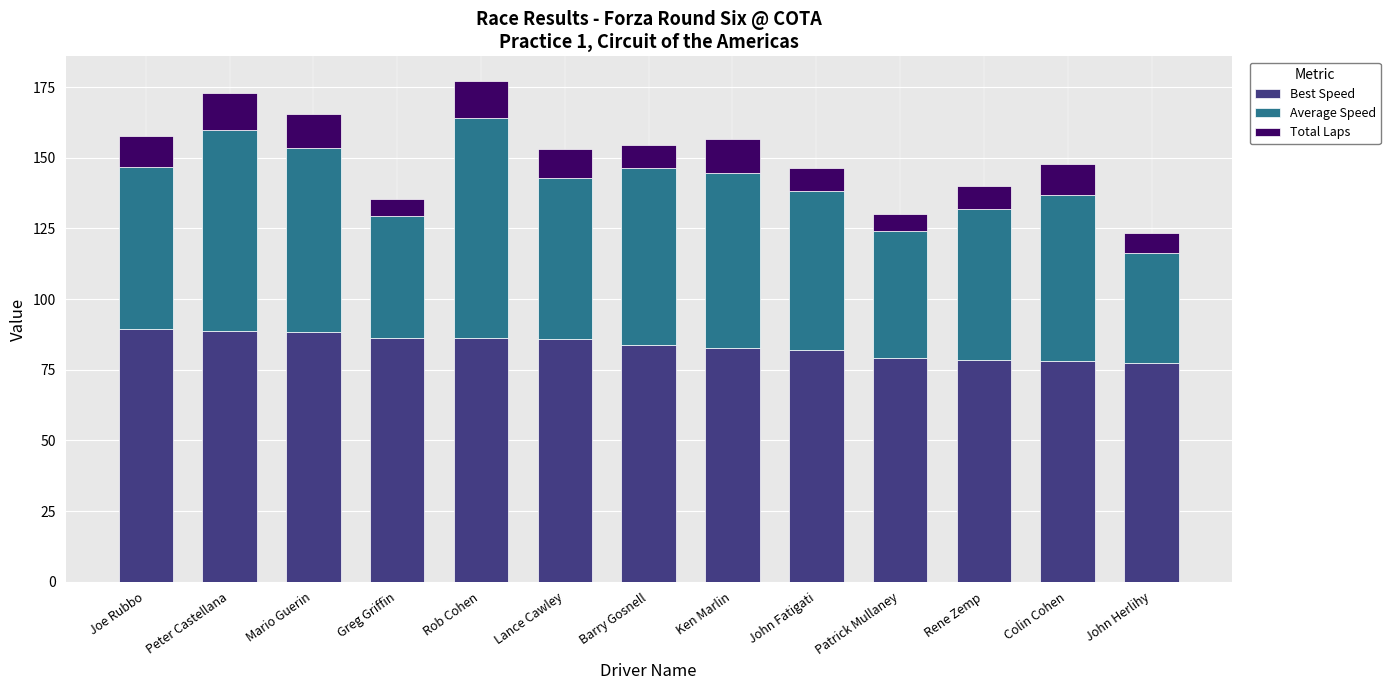

How many distinct data groups are displayed?

3